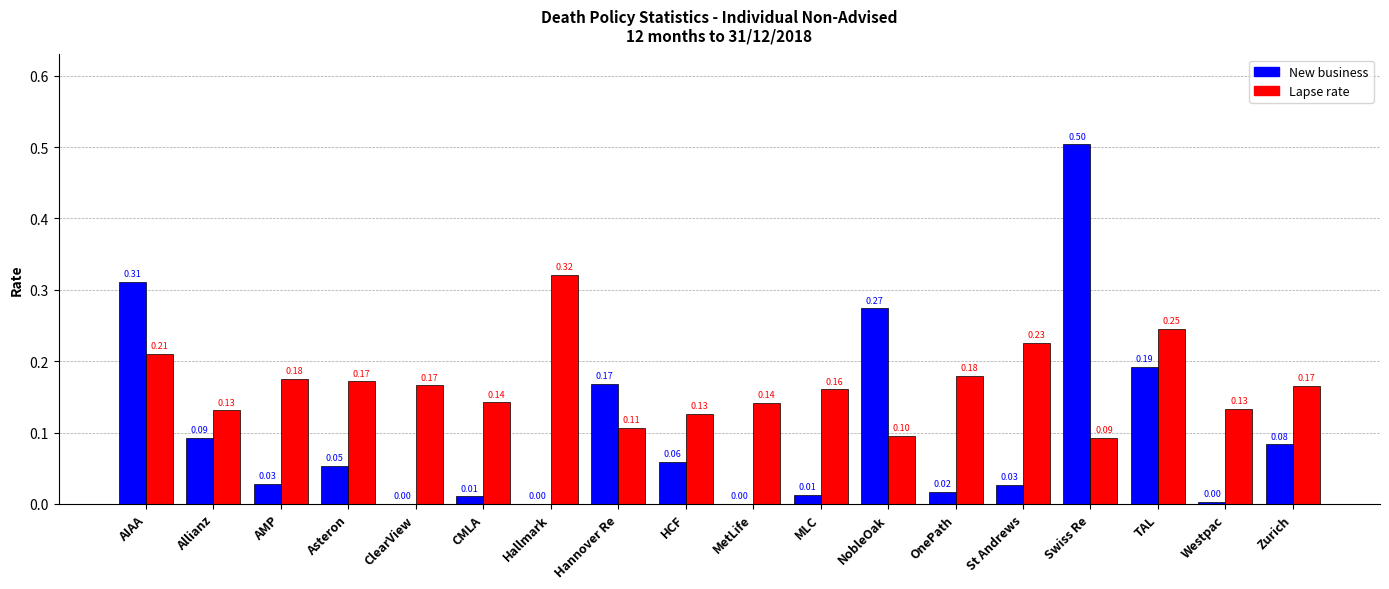

How many distinct data groups are displayed?

2